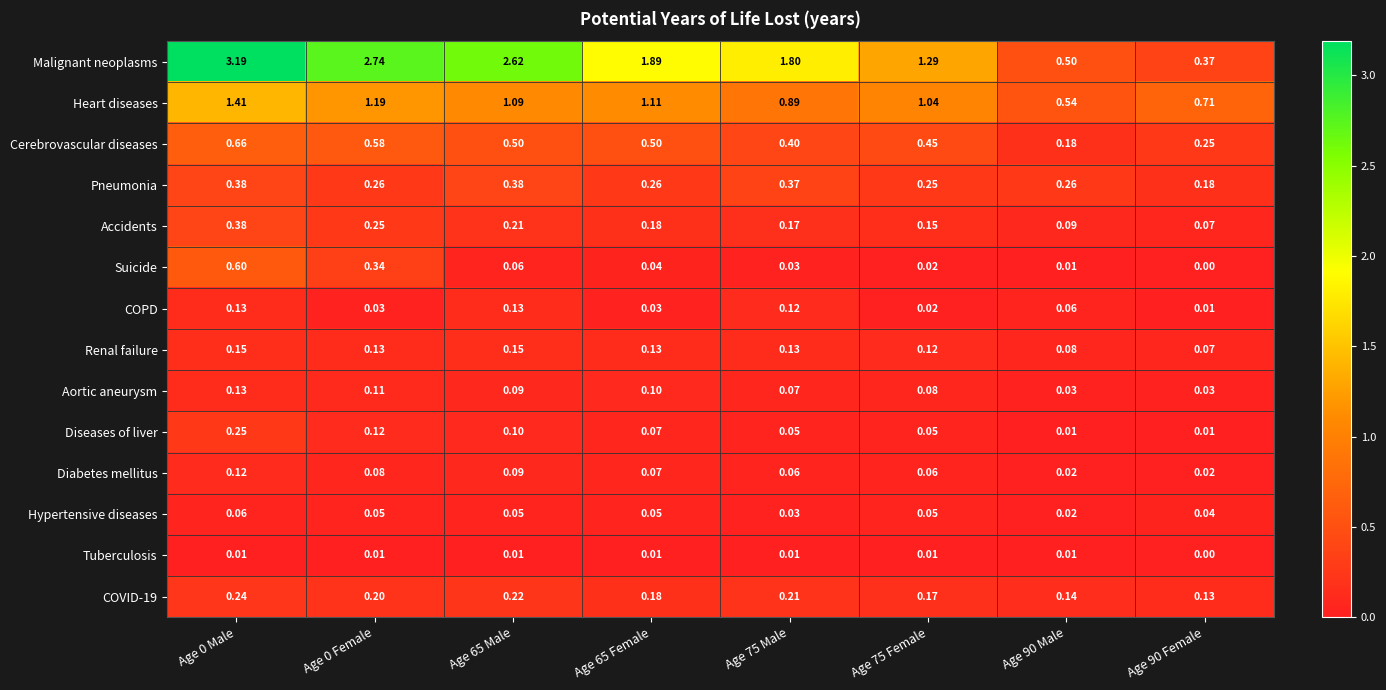

Which series changed the most between Age 0 Female and Age 90 Male?

Malignant neoplasms